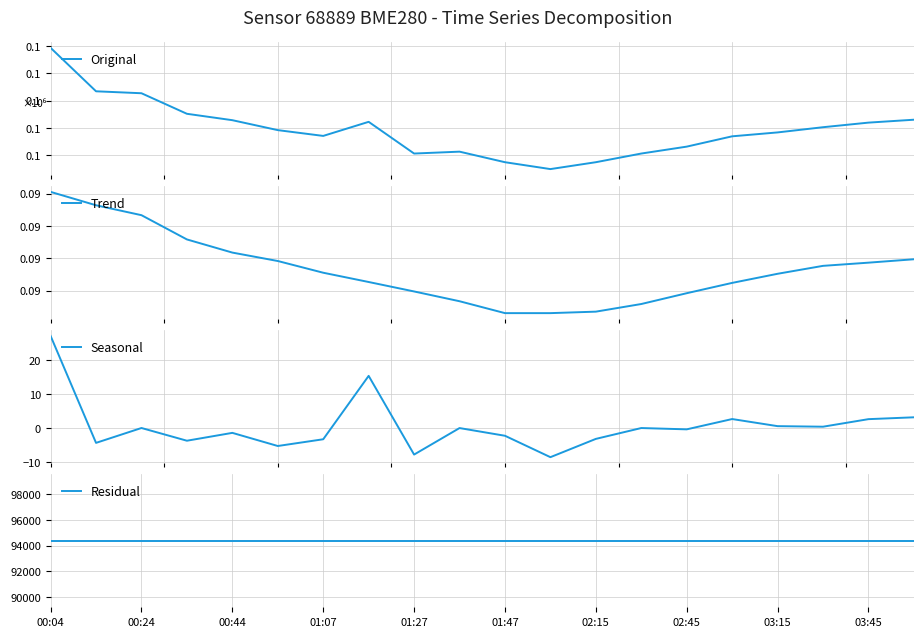

What is the minimum value for Seasonal?

-8.5